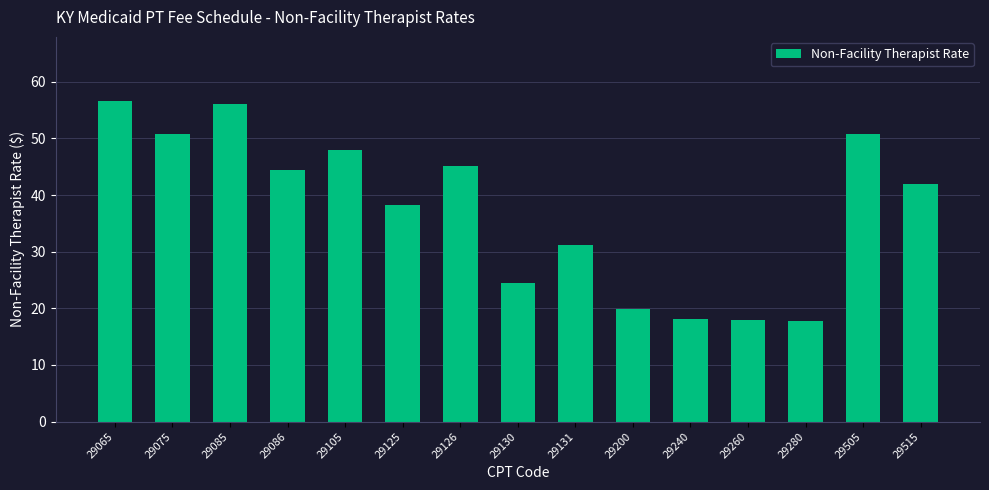

How many categories are shown in the chart?

15